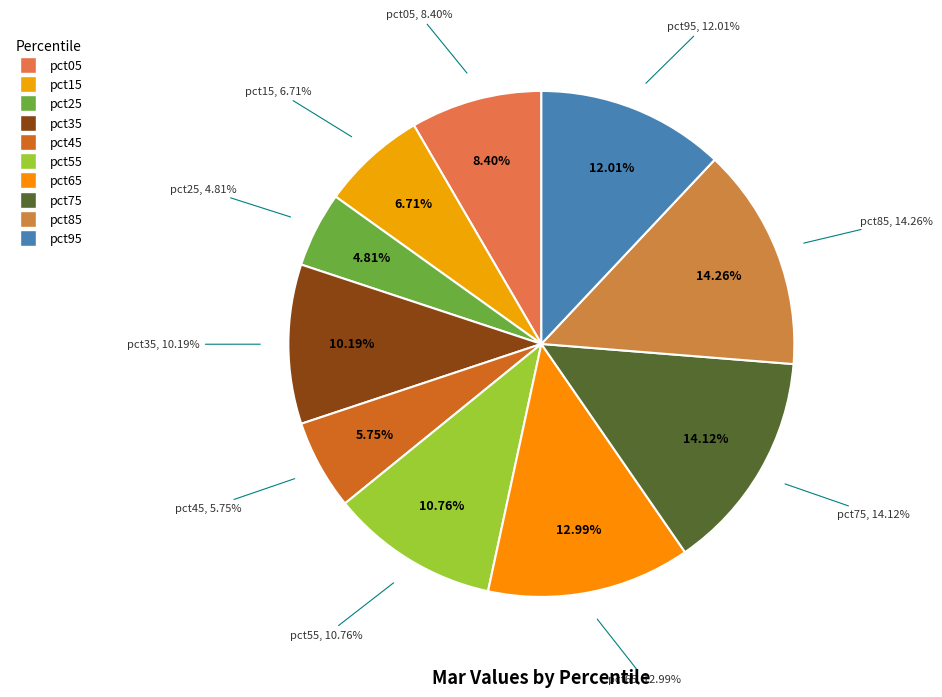

What is the smallest slice in the pie chart?

pct25